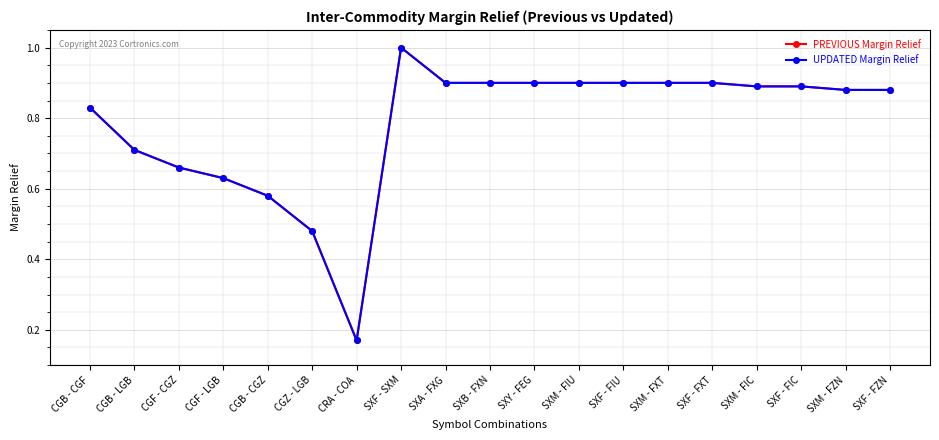

Is this an area chart (filled region under the line)?

No